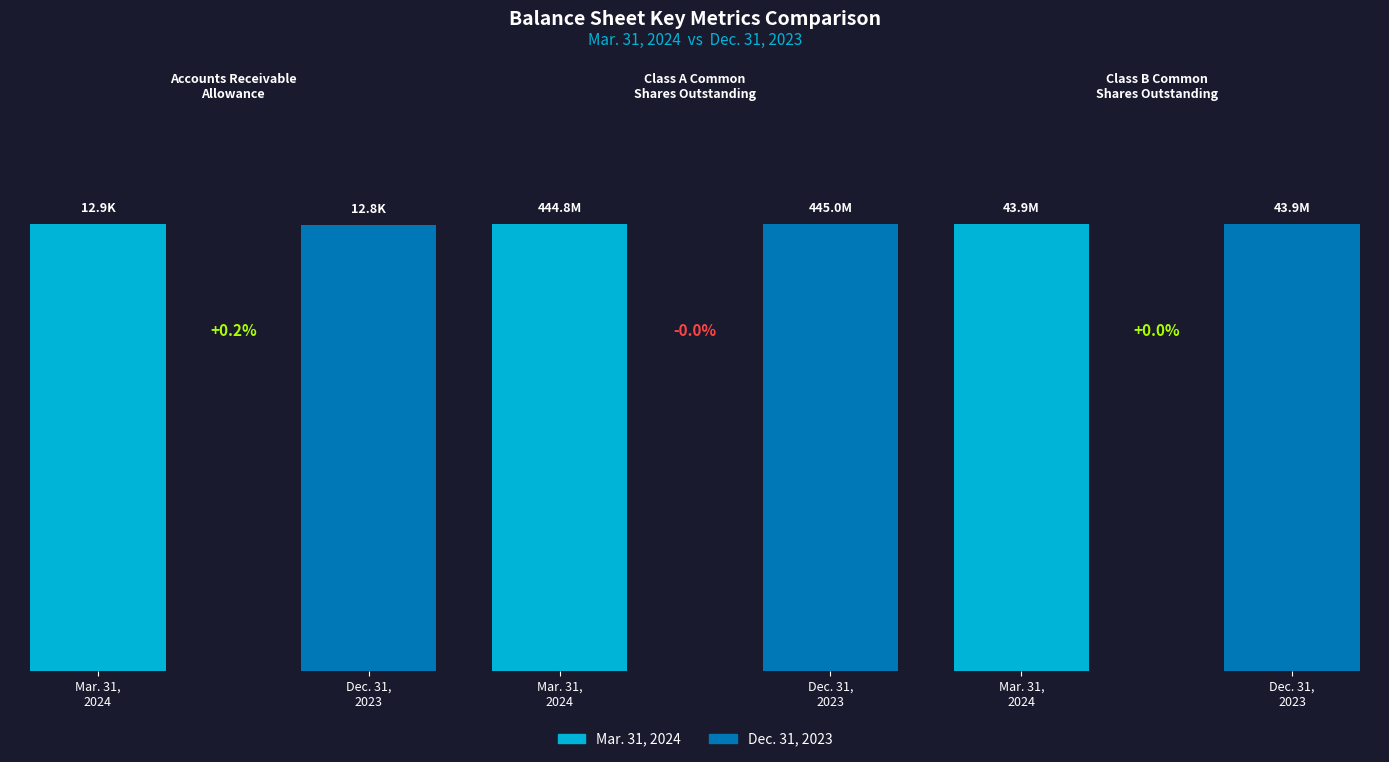

What is the difference between the highest and lowest values at Mar. 31,
2024?

444796148